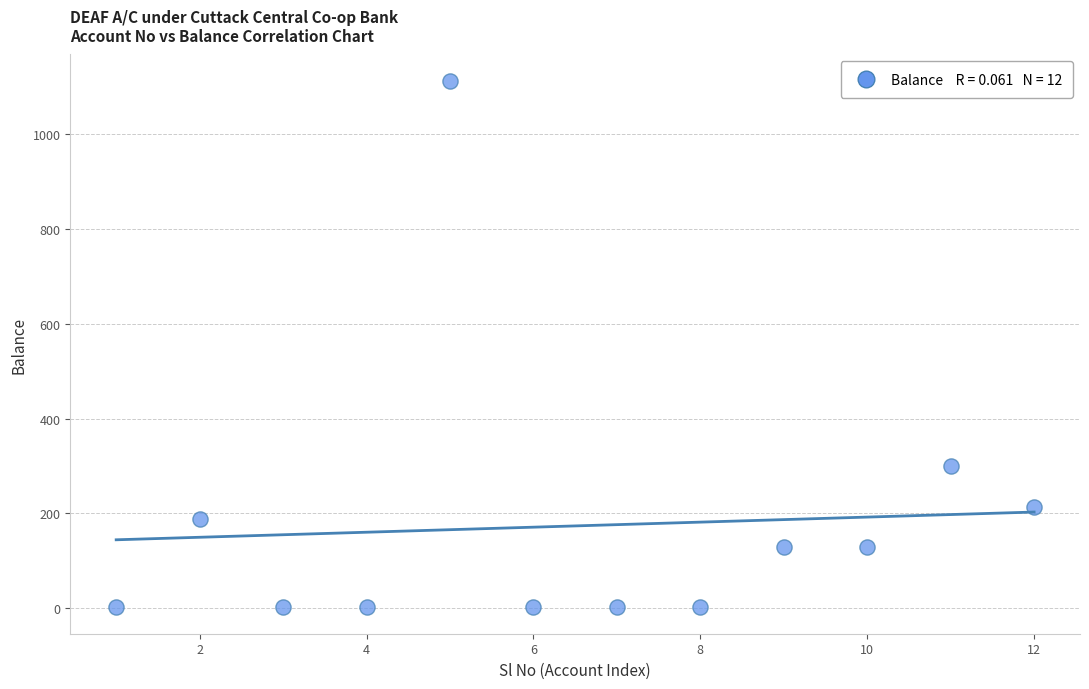

What is the range of Y values (max minus min)?

1110